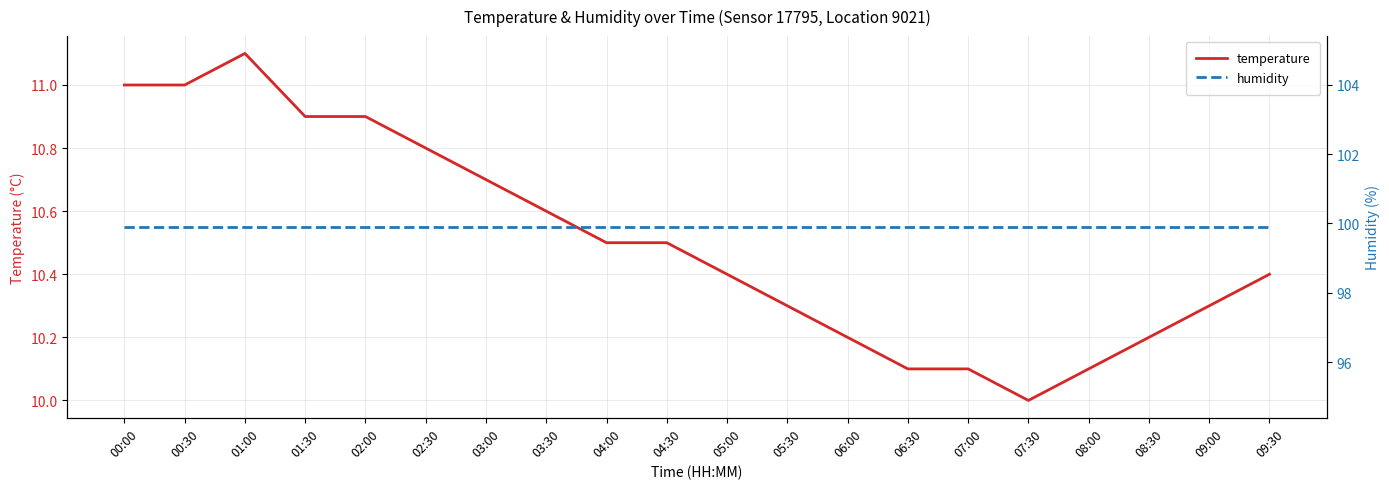

True or false: temperature and humidity cross at least once.

False